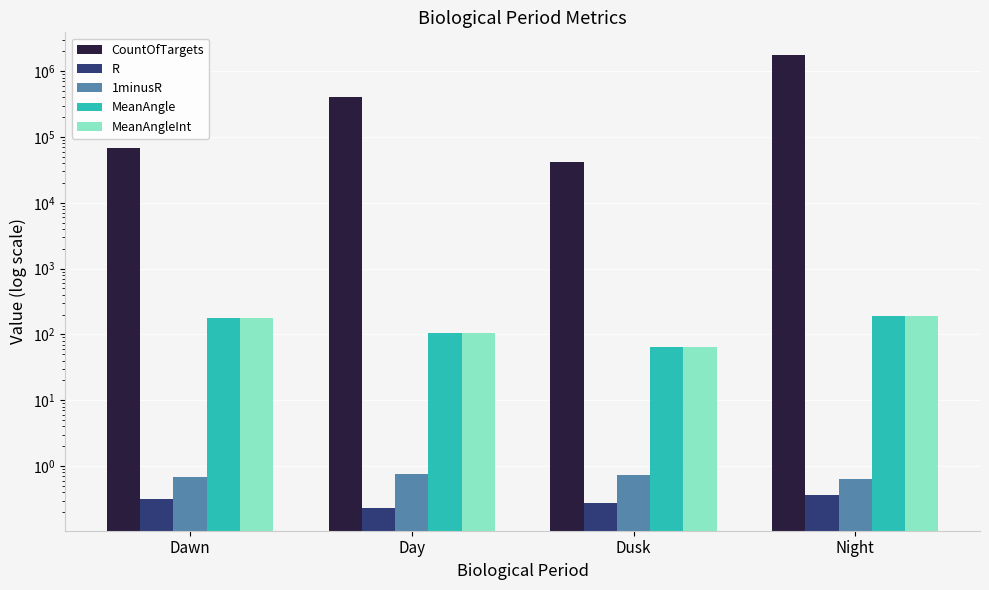

Between Dawn and Day, which series saw the biggest shift?

CountOfTargets